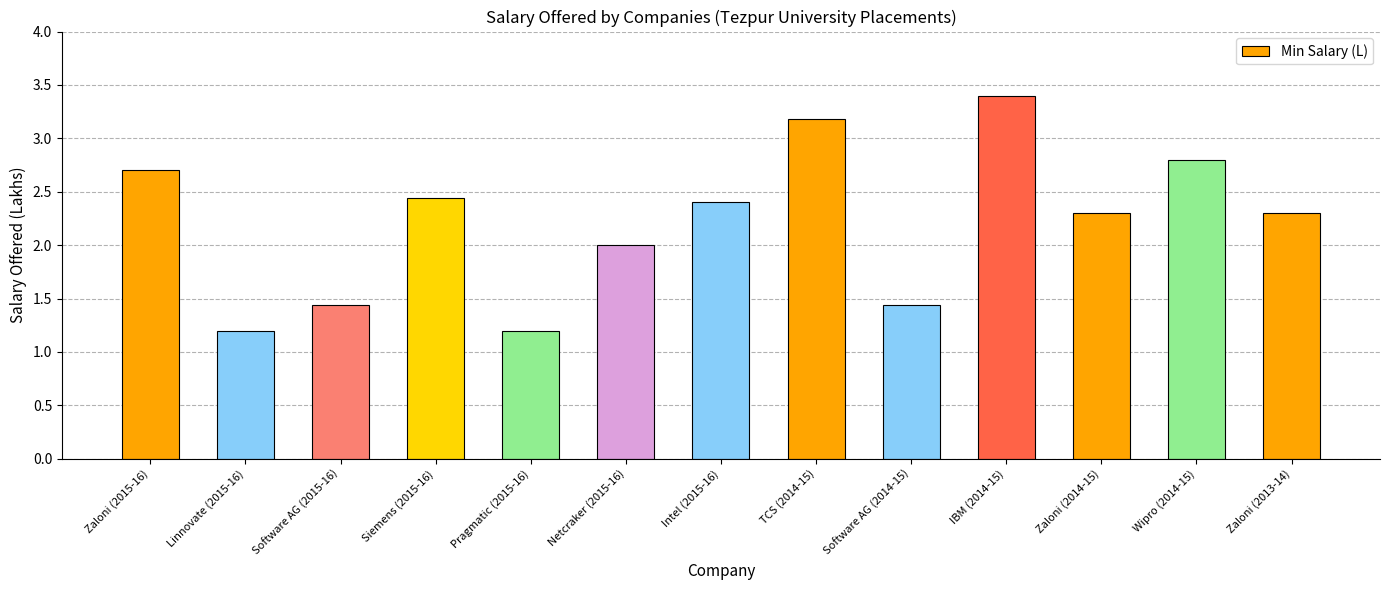

What is the change in value from Zaloni (2015-16) to TCS (2014-15)?

+0.5